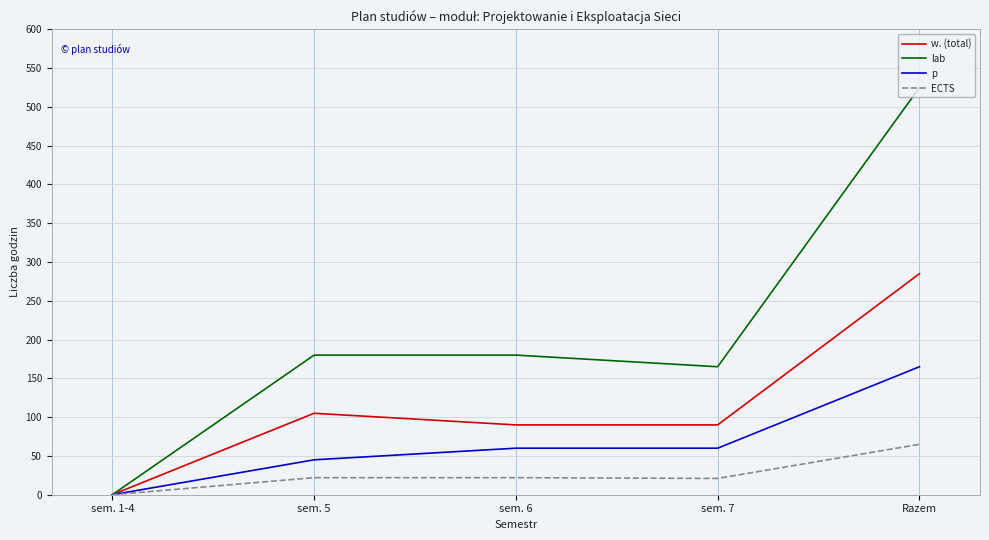

Does the chart display data point markers on the line(s)?

No